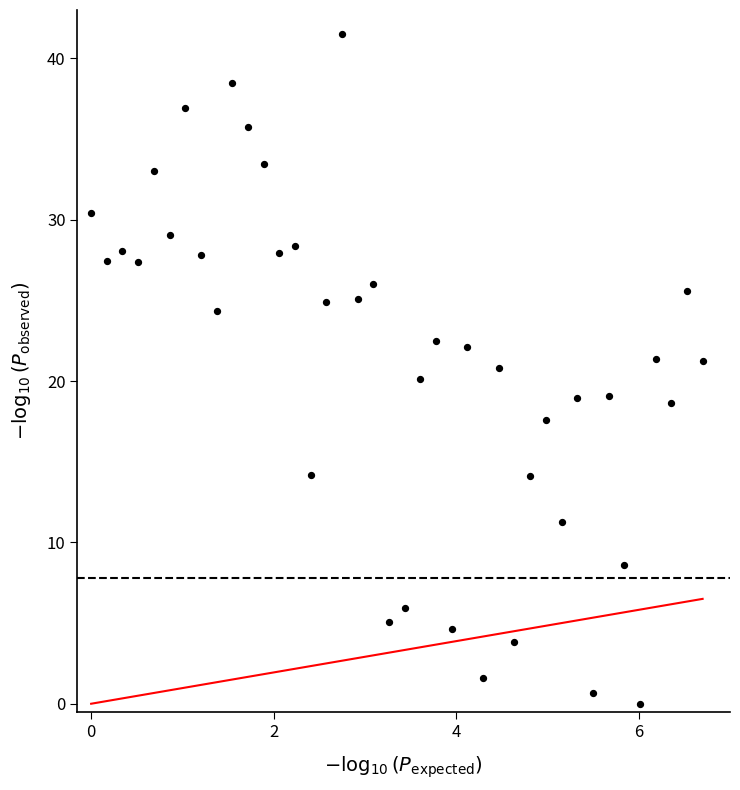

What is the range of Y values (max minus min)?

41.5